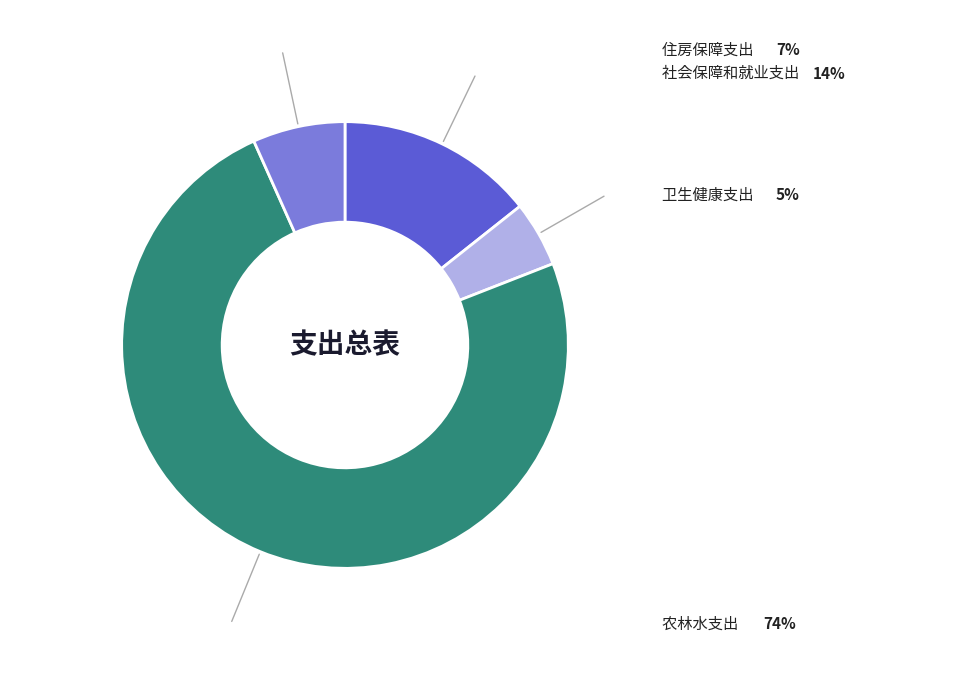

Is there a majority slice in this chart?

Yes